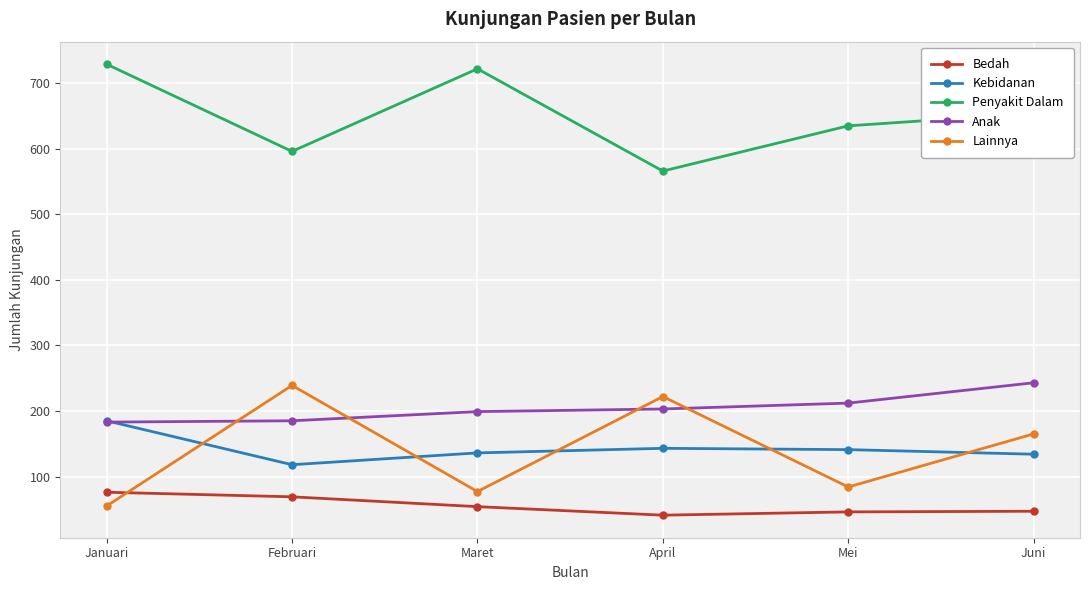

What is the difference between the highest and lowest values at Mei?

589